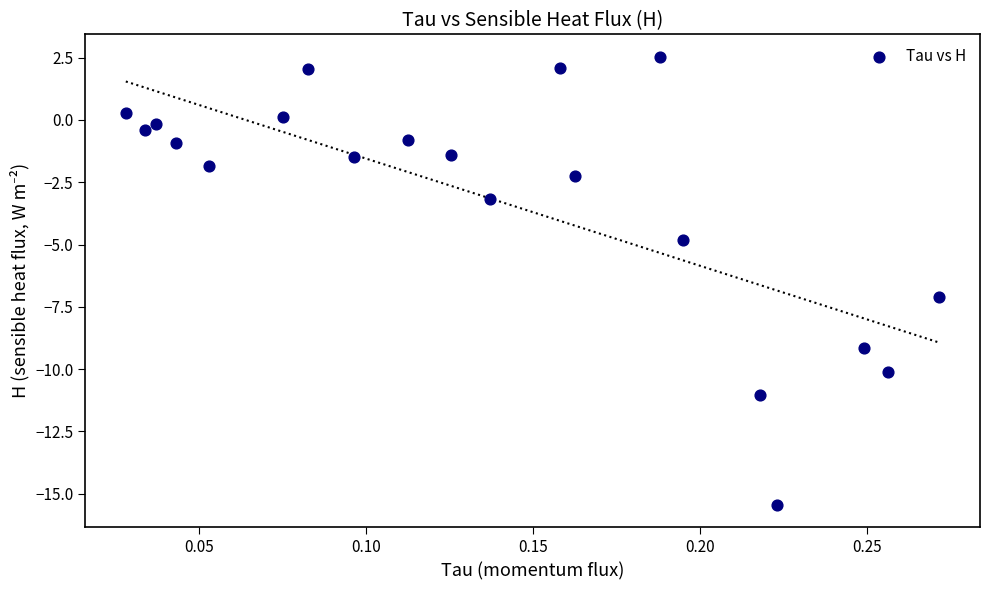

What is the range of Y values (max minus min)?

18.0